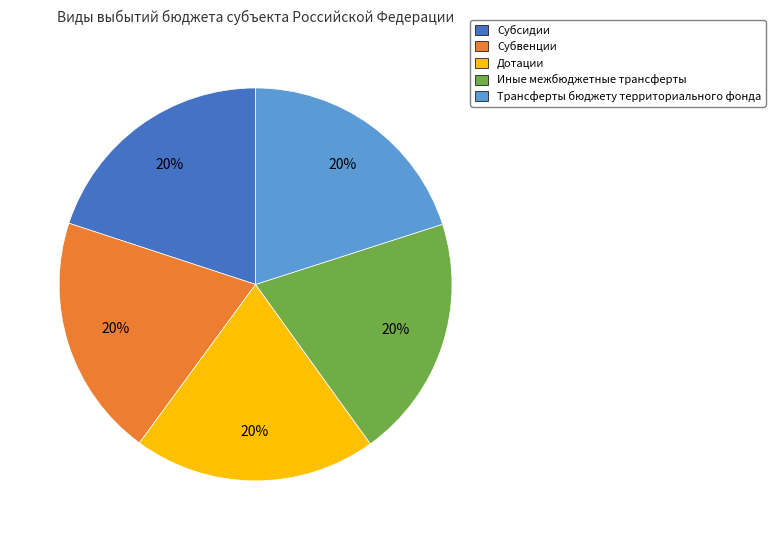

Is Иные межбюджетные трансферты the majority of the pie?

No